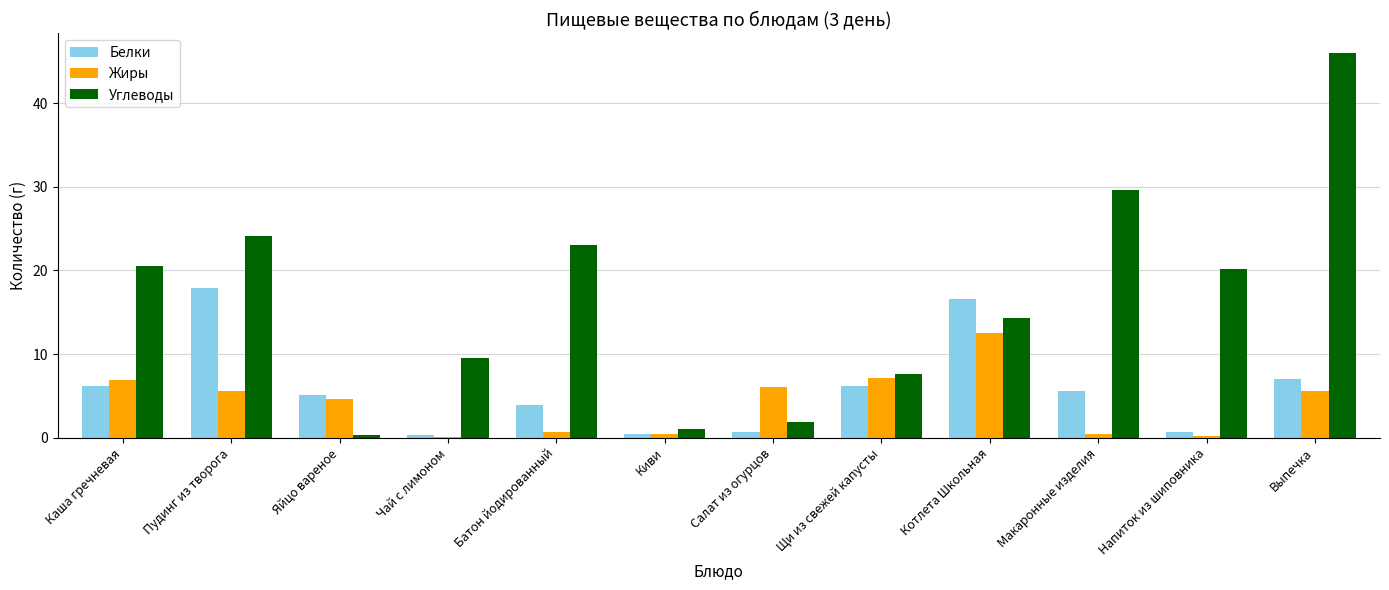

Which series changed the most between Котлета Школьная and Напиток из шиповника?

Белки